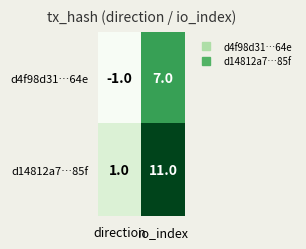

Count the number of categories in the chart.

2